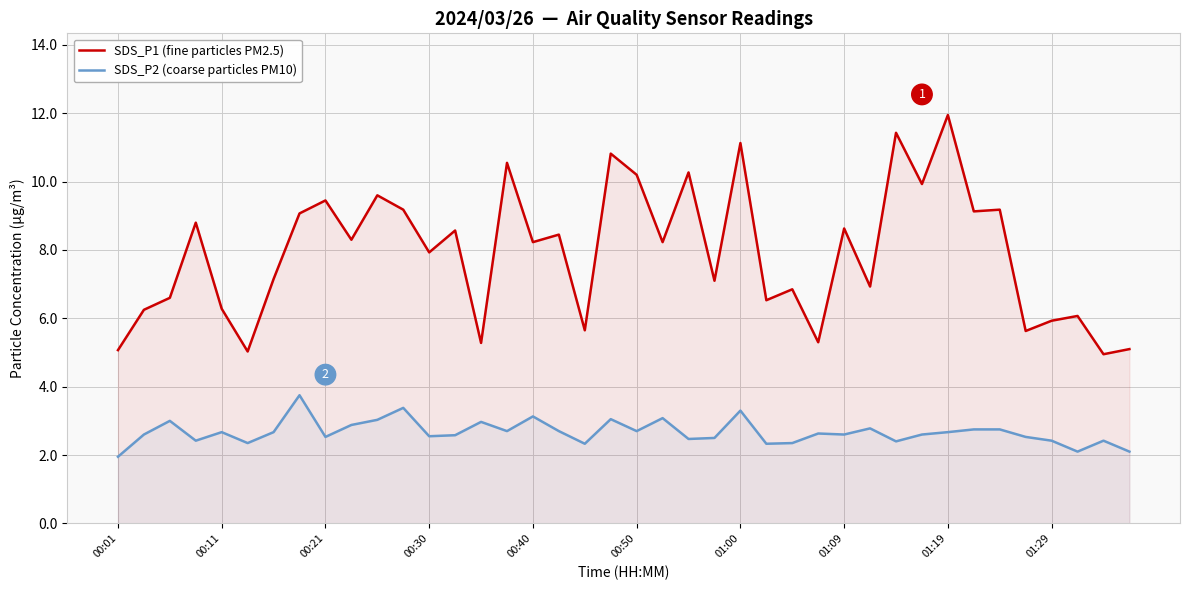

Between 19 and 35, which is larger?

19